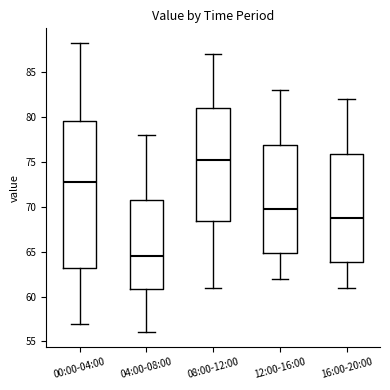

Which box has the highest median line?

08:00-12:00